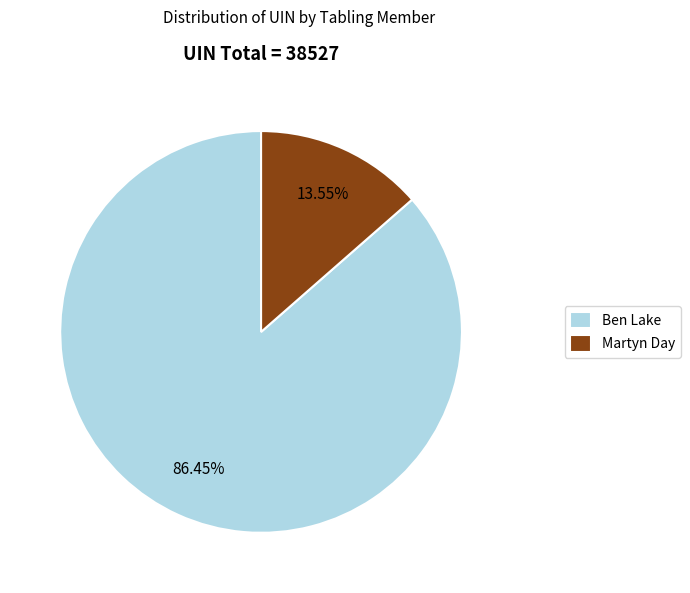

To the nearest percent, what is the average slice percentage?

50%